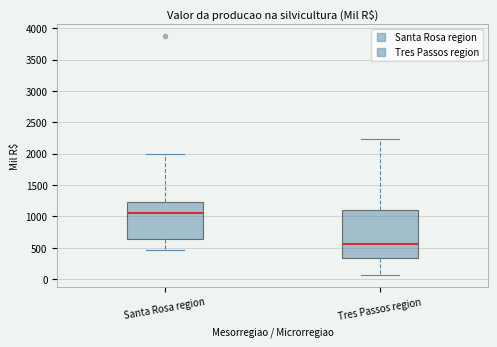

Comparing the boxes themselves (not the whiskers), which one is the tallest?

Tres Passos region